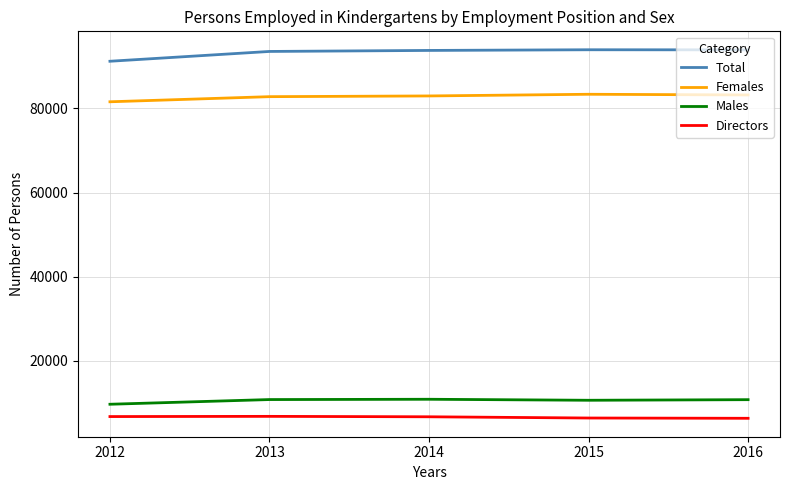

Which series has the largest total across all categories?

Total